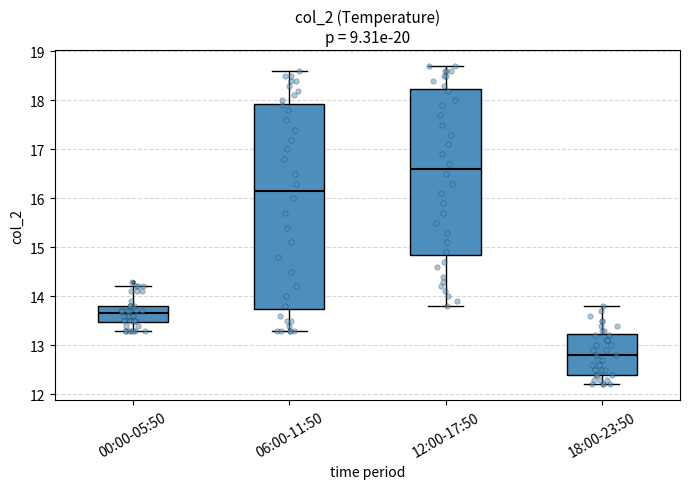

Reading left to right, transcribe this box plot: for each box, give where its median line is, the range the box spans, and where its two whiskers end, as read against the y-axis. The values are not printed on the chart, so give them approximately, as read against the axis.

00:00-05:50: median 13.7, box 13.5 to 13.8, whiskers 13.3 to 14.2
06:00-11:50: median 16.2, box 13.8 to 17.9, whiskers 13.3 to 18.6
12:00-17:50: median 16.6, box 14.9 to 18.2, whiskers 13.8 to 18.7
18:00-23:50: median 12.8, box 12.4 to 13.2, whiskers 12.2 to 13.8